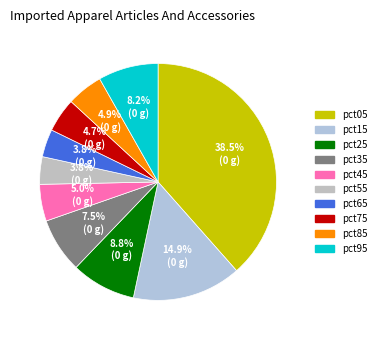

Combined, do pct55 and pct45 account for over 50%?

No